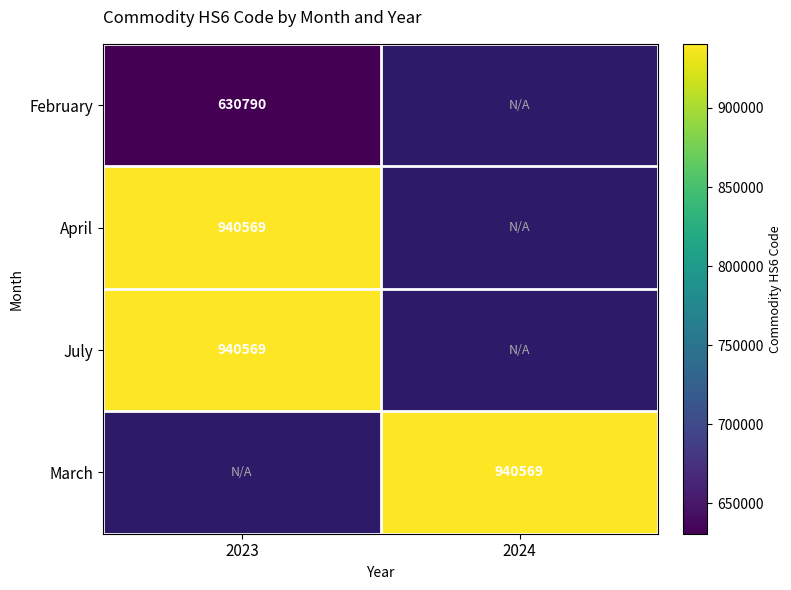

Is it true that July equals 940569 at 2023?

True